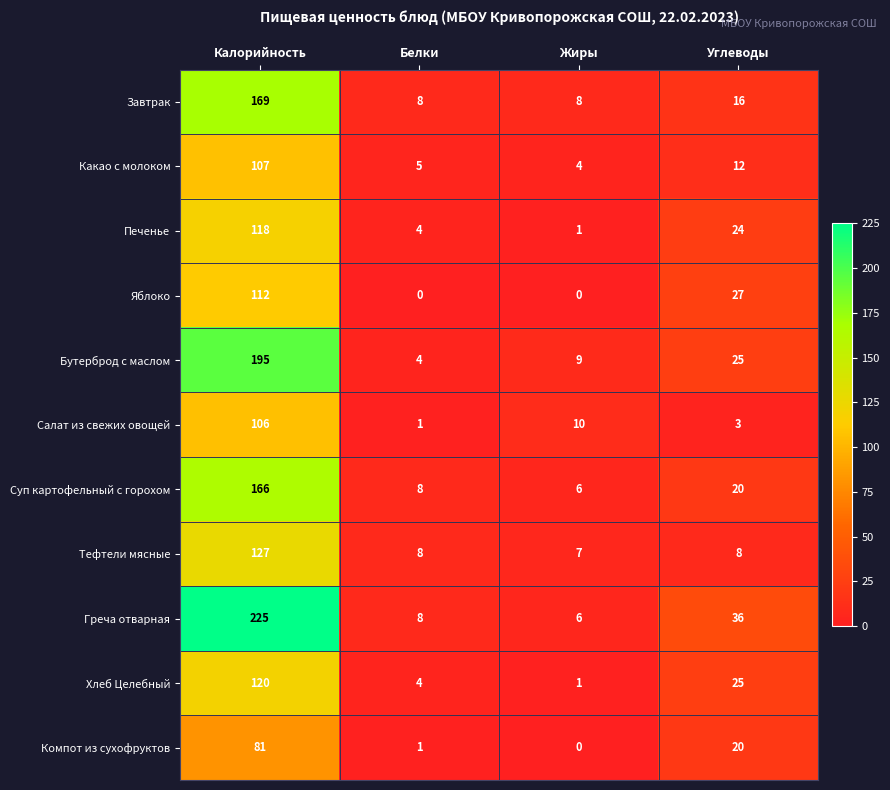

The value of Тефтели мясные at Жиры is 7. True or false?

True